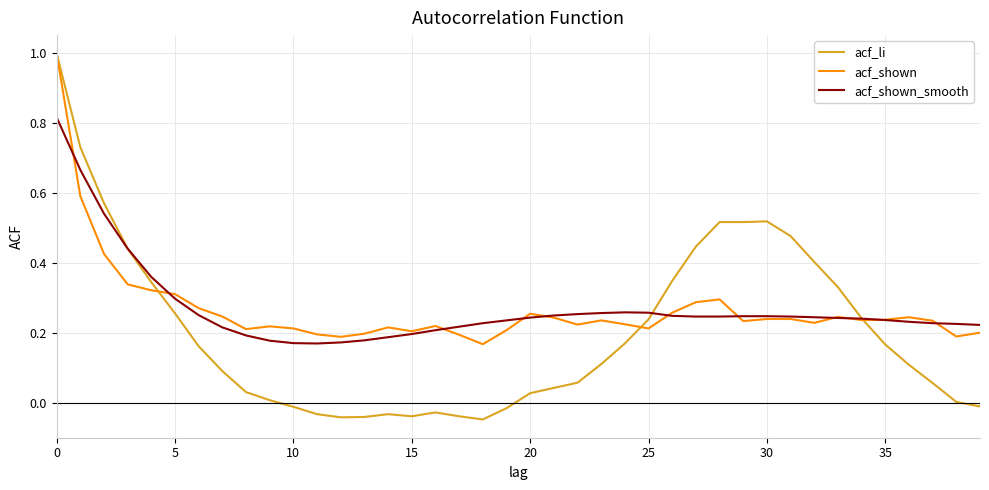

Where is the first local maximum for acf_li?

14